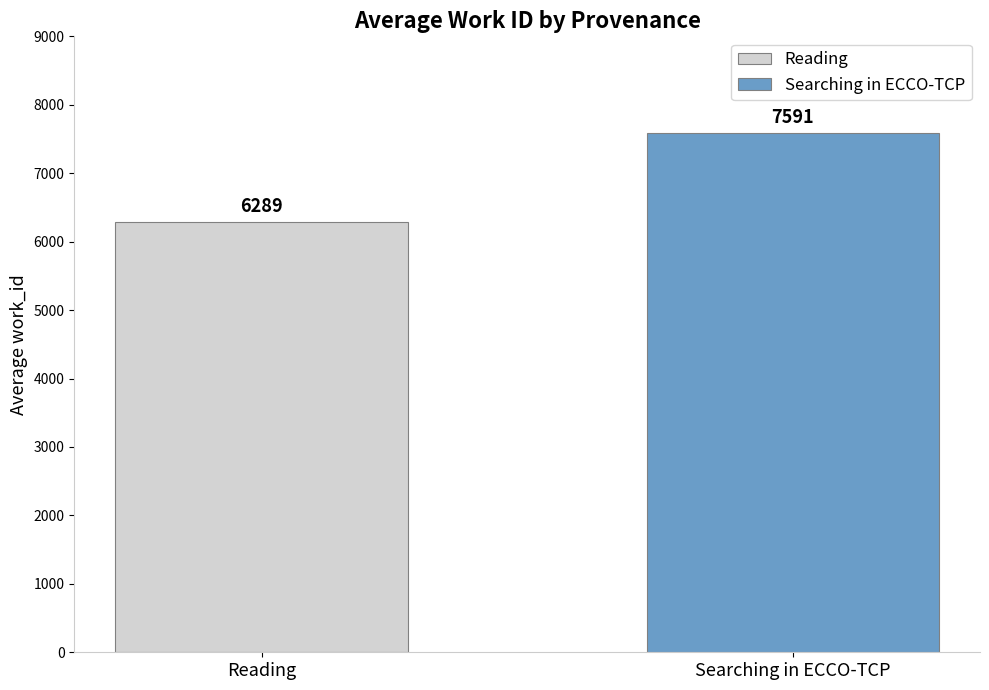

List the series in order of their peak value, lowest first.

Reading, Searching in ECCO-TCP